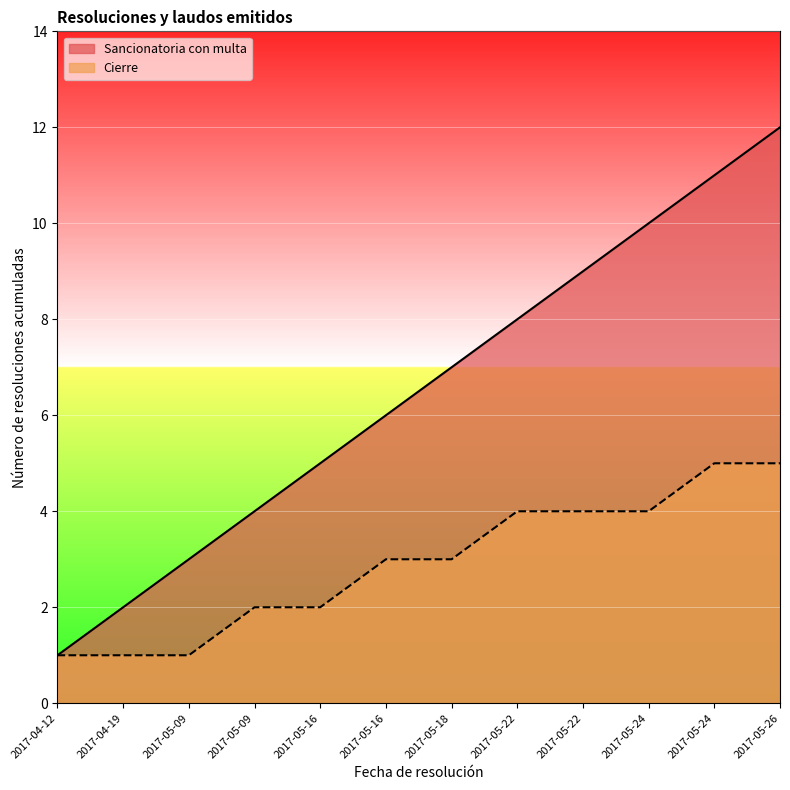

Reading left to right, what are all the values shown in this chart?

Sancionatoria con multa: 1	2	3	4	5	6	7	8	9	10	11	12
Cierre: 1	1	1	2	2	3	3	4	4	4	5	5